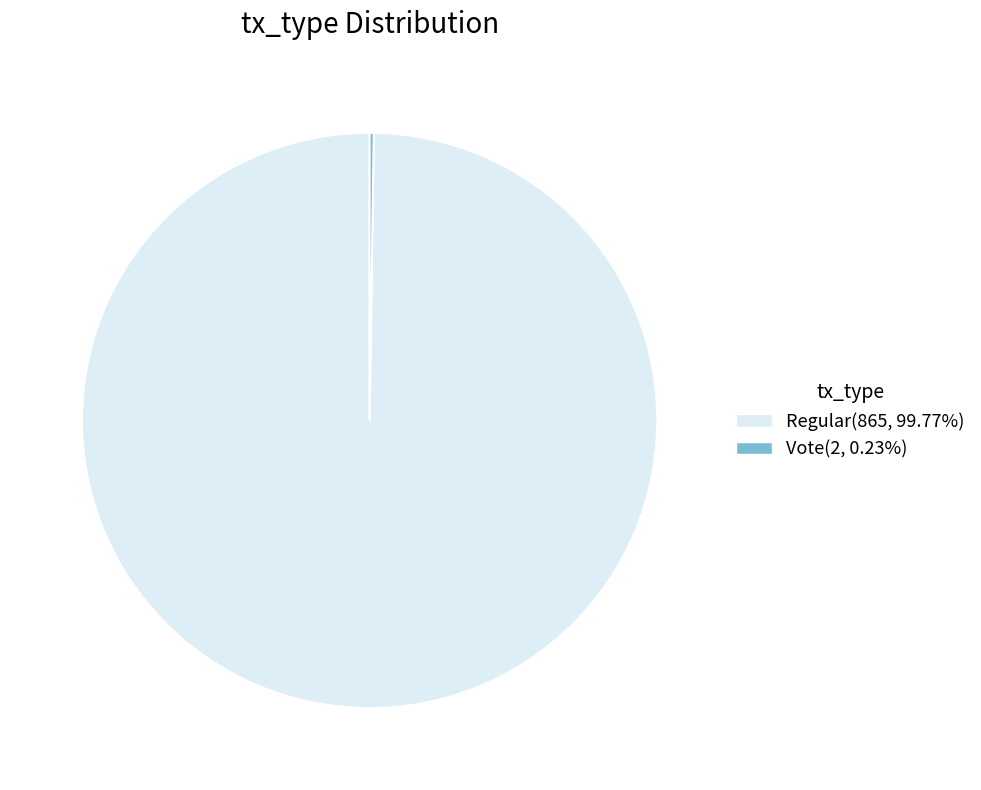

Does any single category account for the majority?

Yes